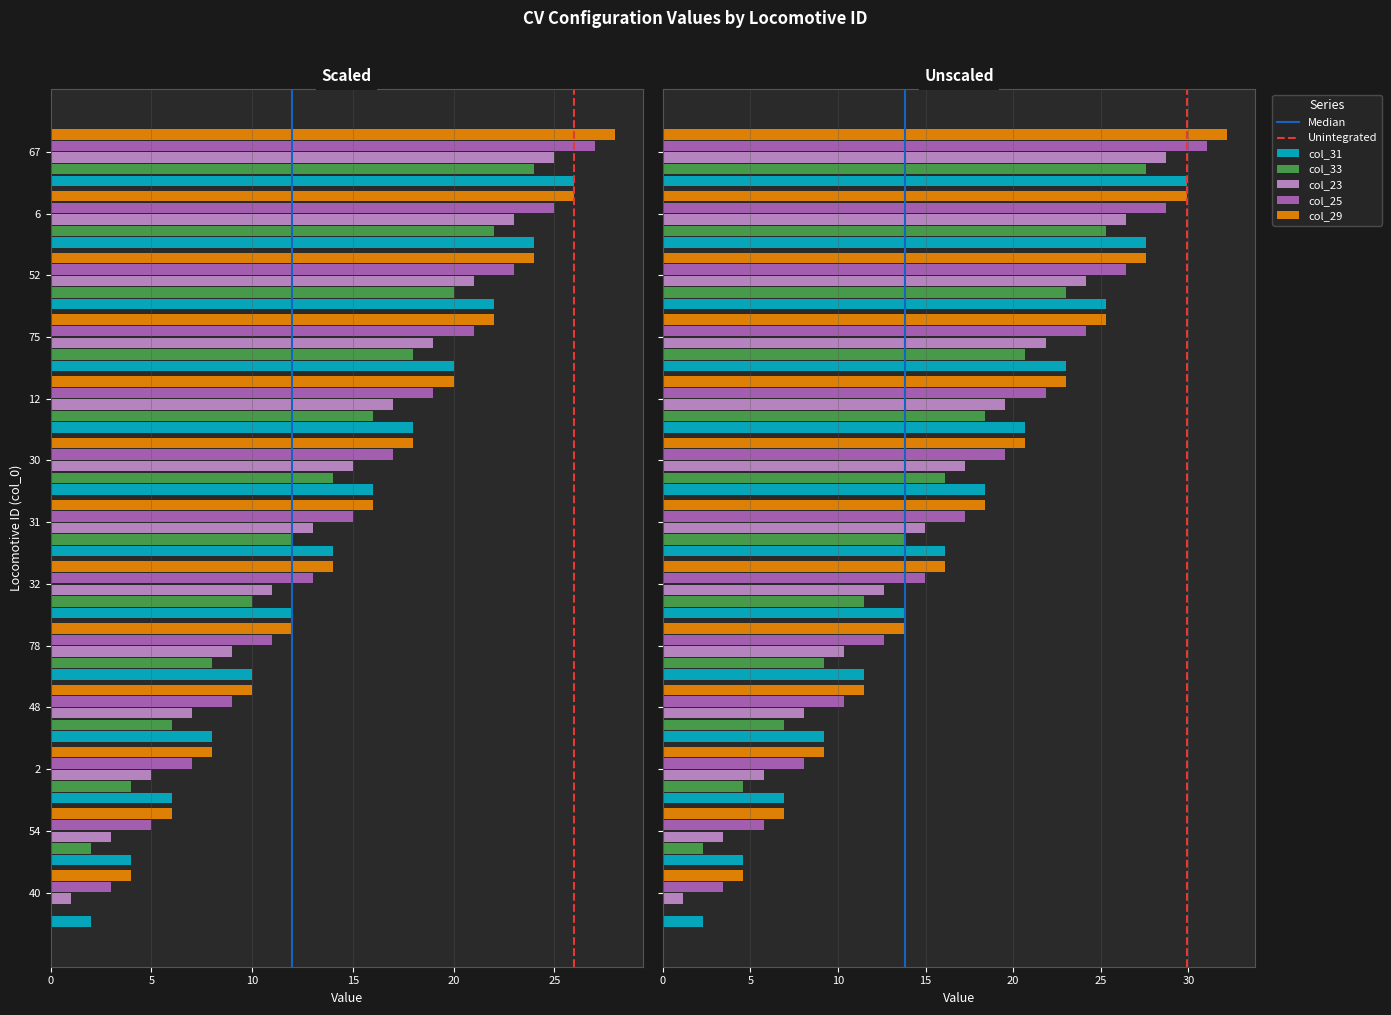

Reading left to right, transcribe all the data shown in this chart.

col_31: 2	4	6	8	10	12	14	16	18	20	22	24	26
col_33: 0	2	4	6	8	10	12	14	16	18	20	22	24
col_23: 1	3	5	7	9	11	13	15	17	19	21	23	25
col_25: 3	5	7	9	11	13	15	17	19	21	23	25	27
col_29: 4	6	8	10	12	14	16	18	20	22	24	26	28